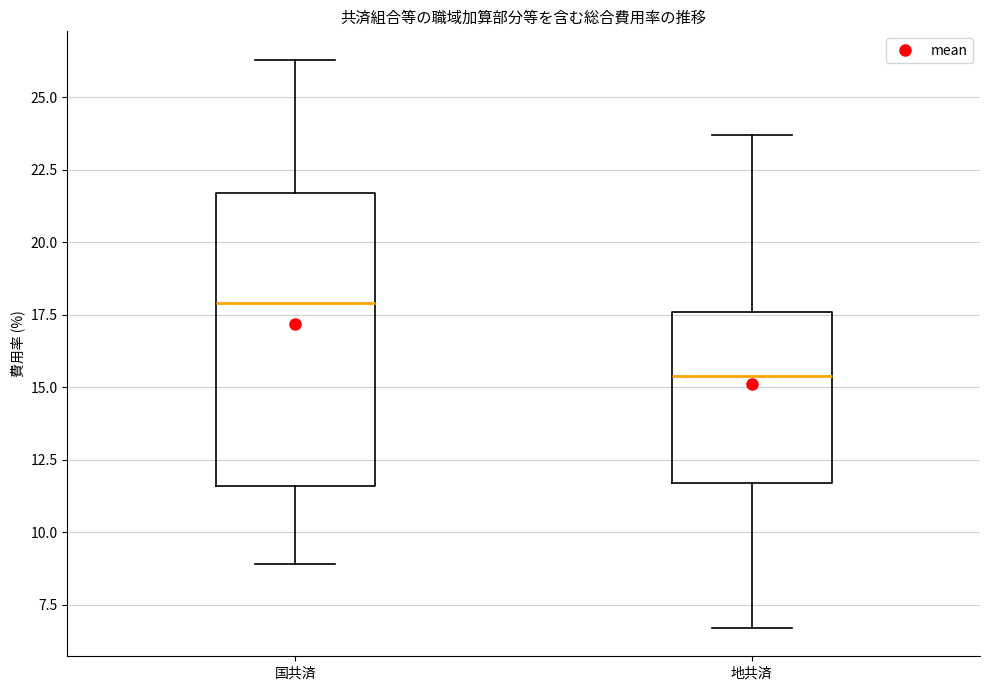

Where does the median line of the box for 国共済 sit on the y-axis? The values are not printed on the chart, so give them approximately, as read against the axis.

18.0